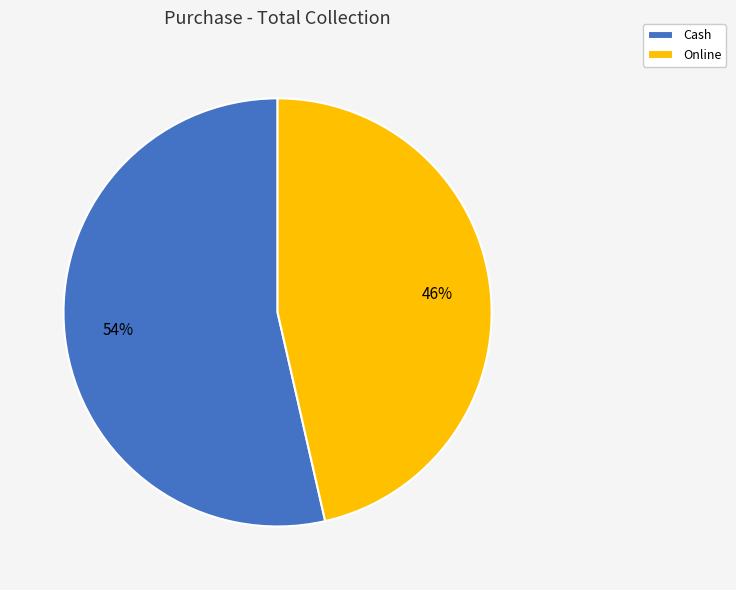

To the nearest percent, what portion does Cash represent?

54%